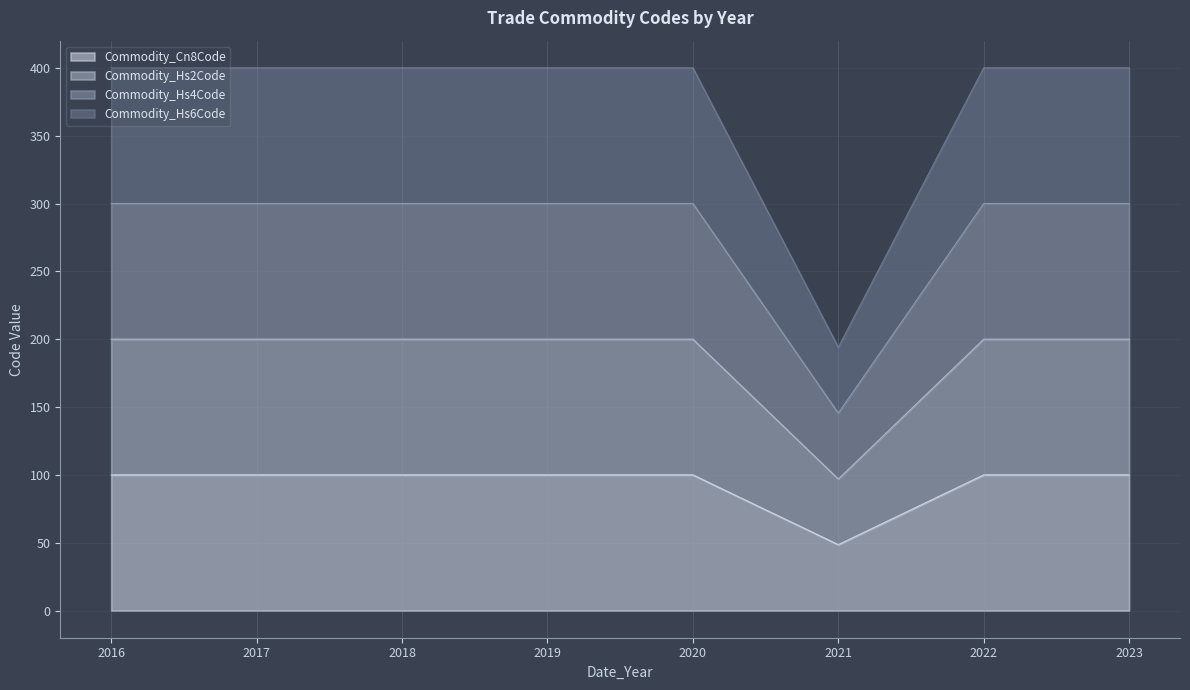

Which series has the largest range (max minus min)?

Commodity_Hs6Code